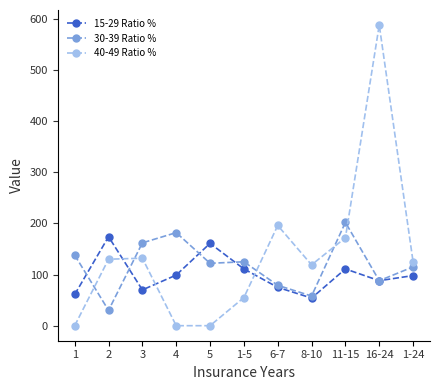

What is the greatest value displayed?

588